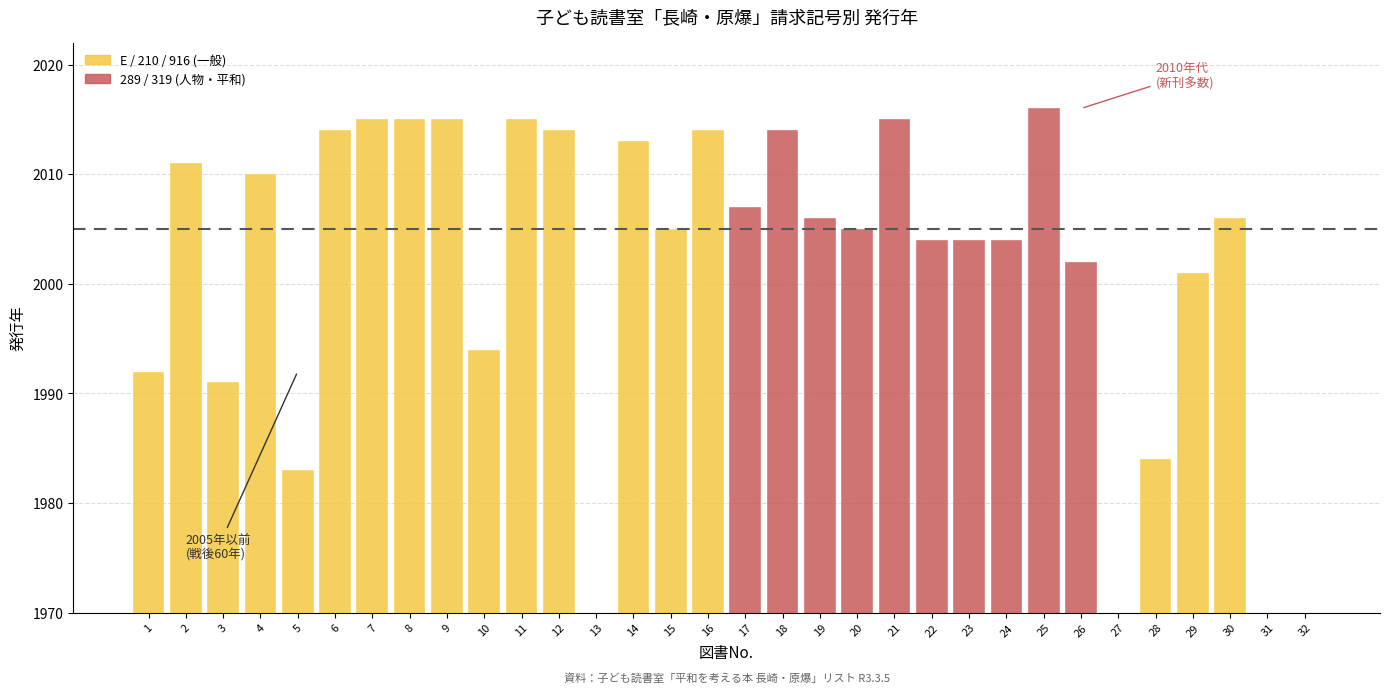

The E (絵本) series shows 0 at 31. True or false?

True